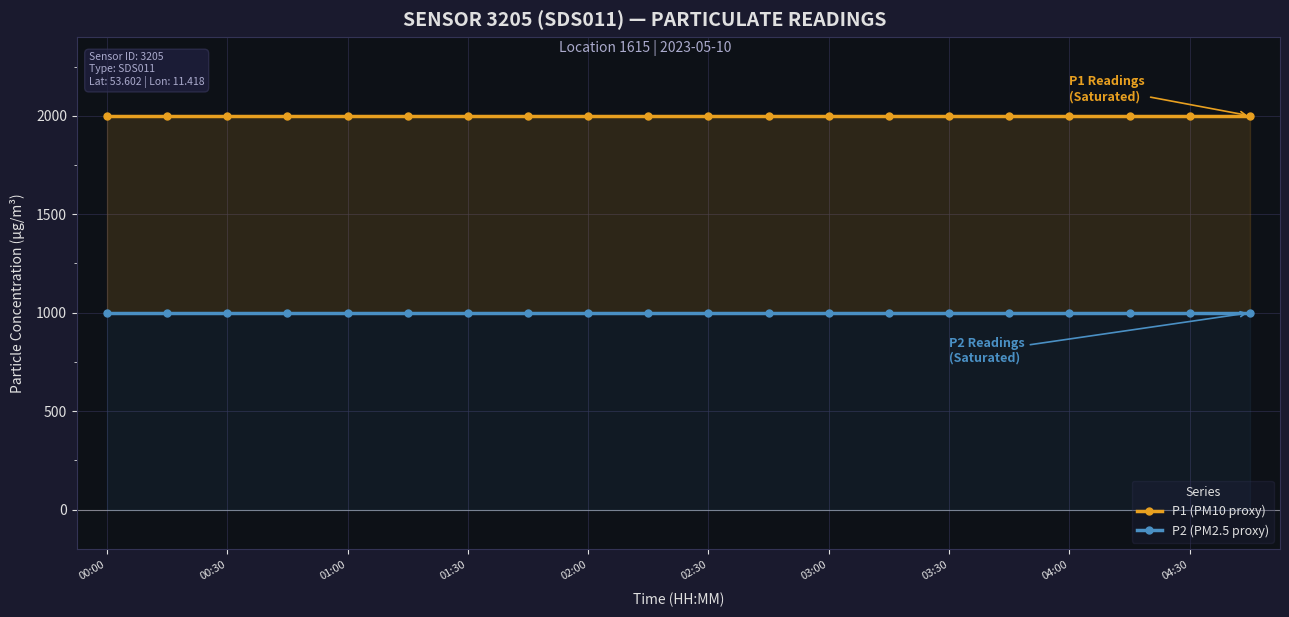

List the series in order of their peak value, lowest first.

P2 (PM2.5 proxy), P1 (PM10 proxy)